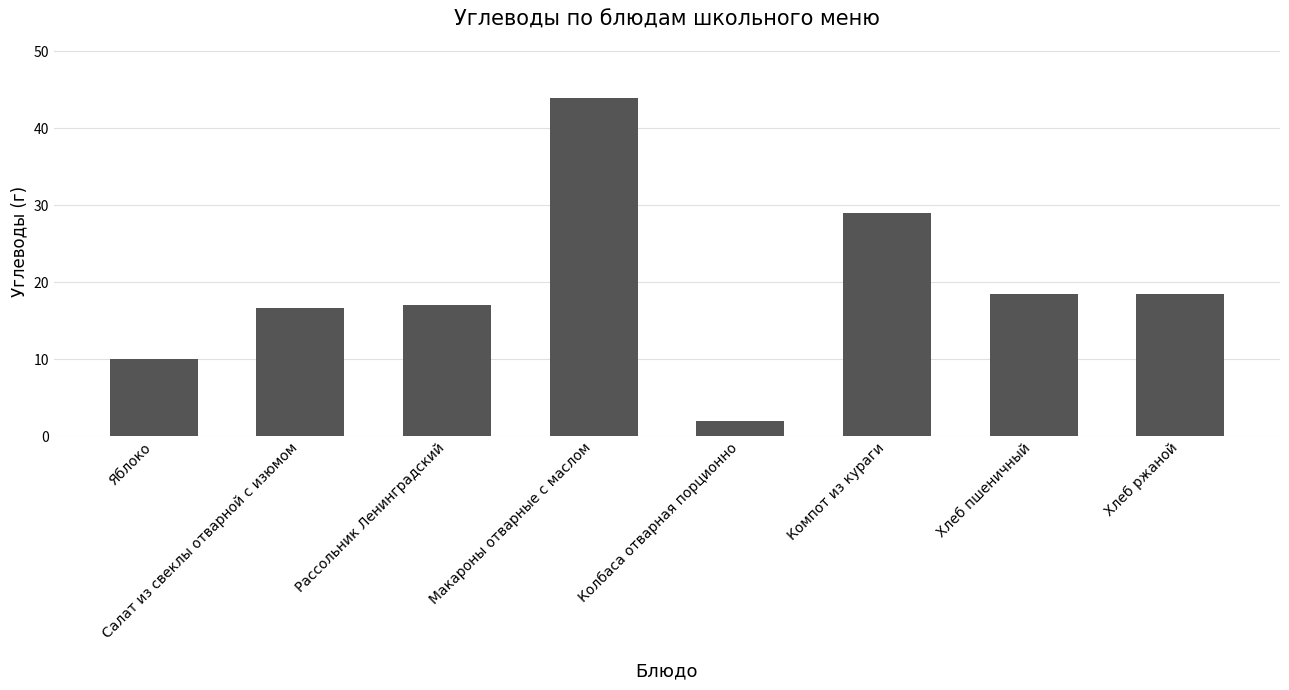

What is the ratio of the value at Рассольник Ленинградский to the value at Макароны отварные с маслом?

0.4